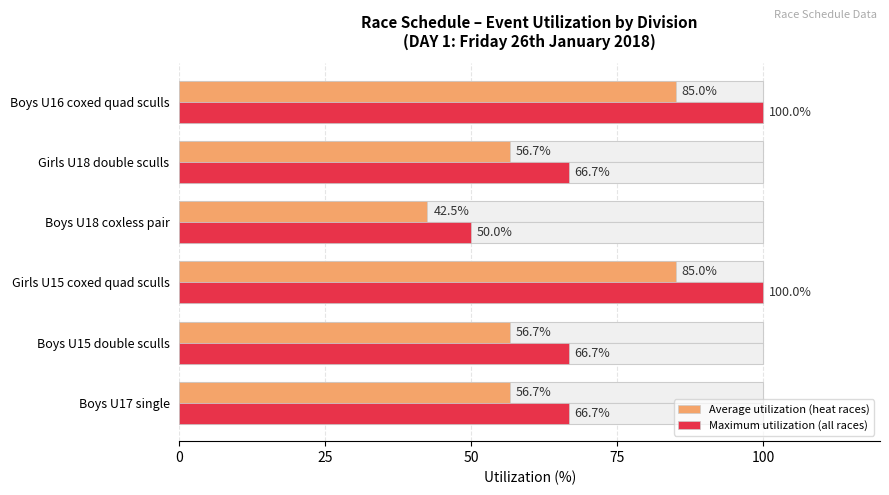

Rank the series by their average value, from lowest to highest.

Average utilization (heat races), Maximum utilization (all races)